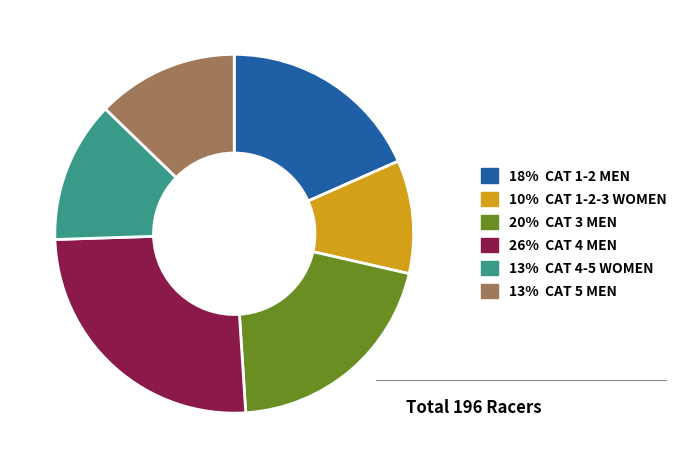

Approximately how many times larger is the value at 20% CAT 3 MEN compared to 13% CAT 4-5 WOMEN?

1.6